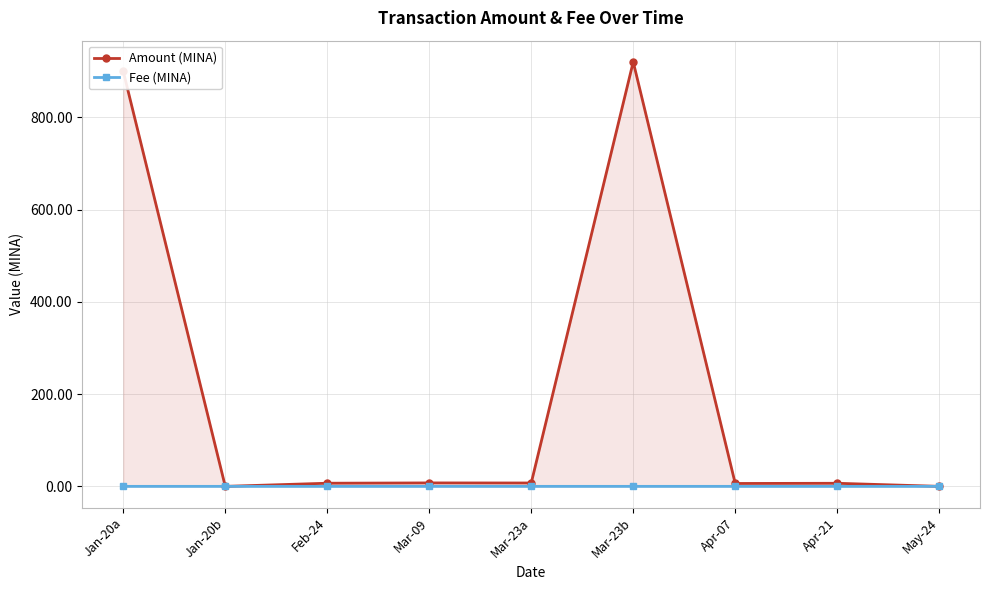

At which category does the chart reach its peak across all series?

Mar-23b